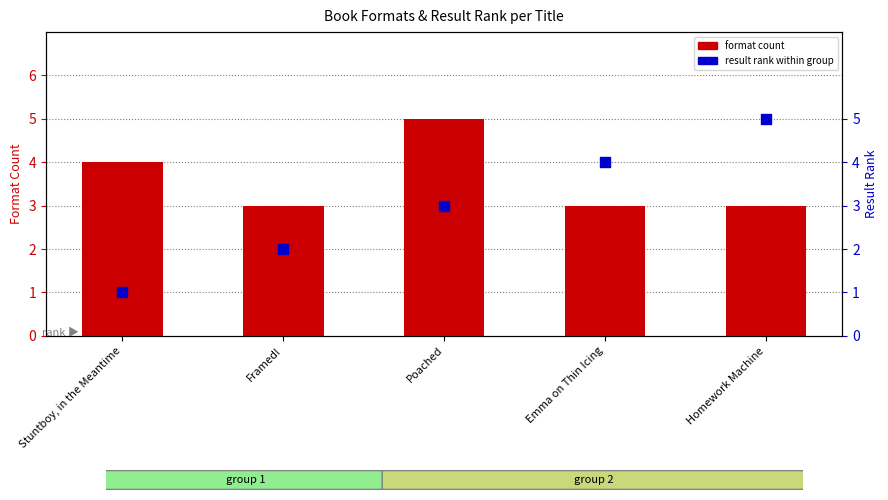

At which category is the sum across all series the highest?

Poached